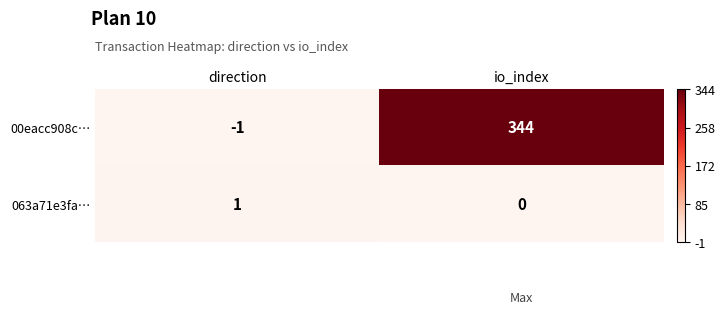

What is the average value of the 00eacc908c… series?

172